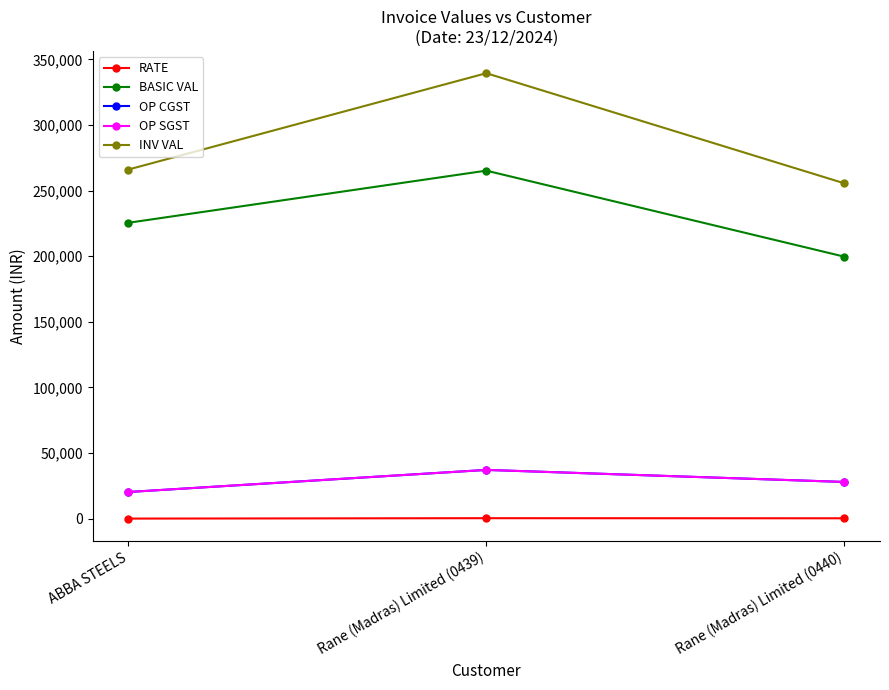

Rank the series by their maximum value, from lowest to highest.

RATE, OP CGST, OP SGST, BASIC VAL, INV VAL